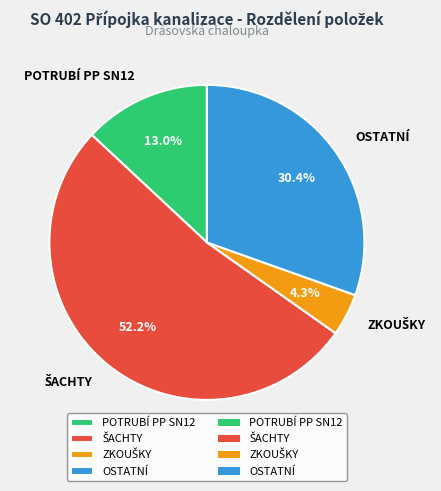

Is there a majority slice in this chart?

Yes